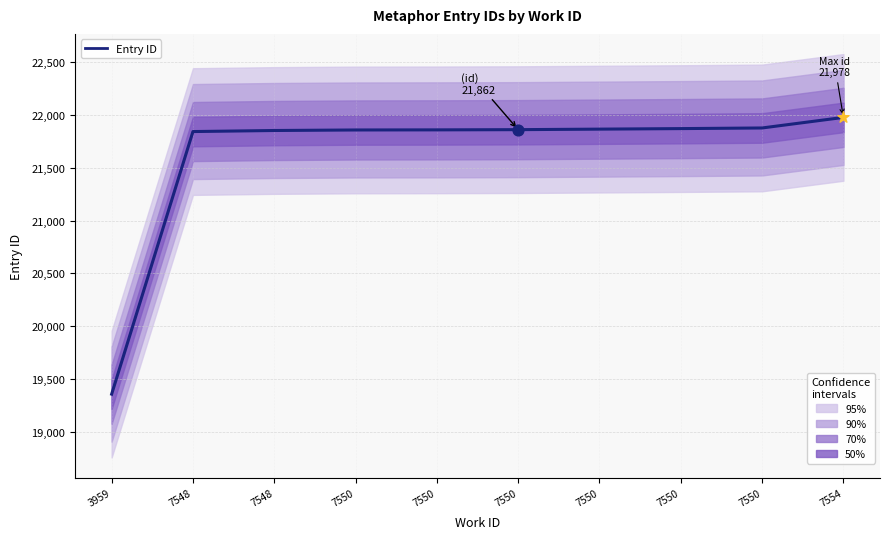

What is the change in value from 7550 to 7550?

+5